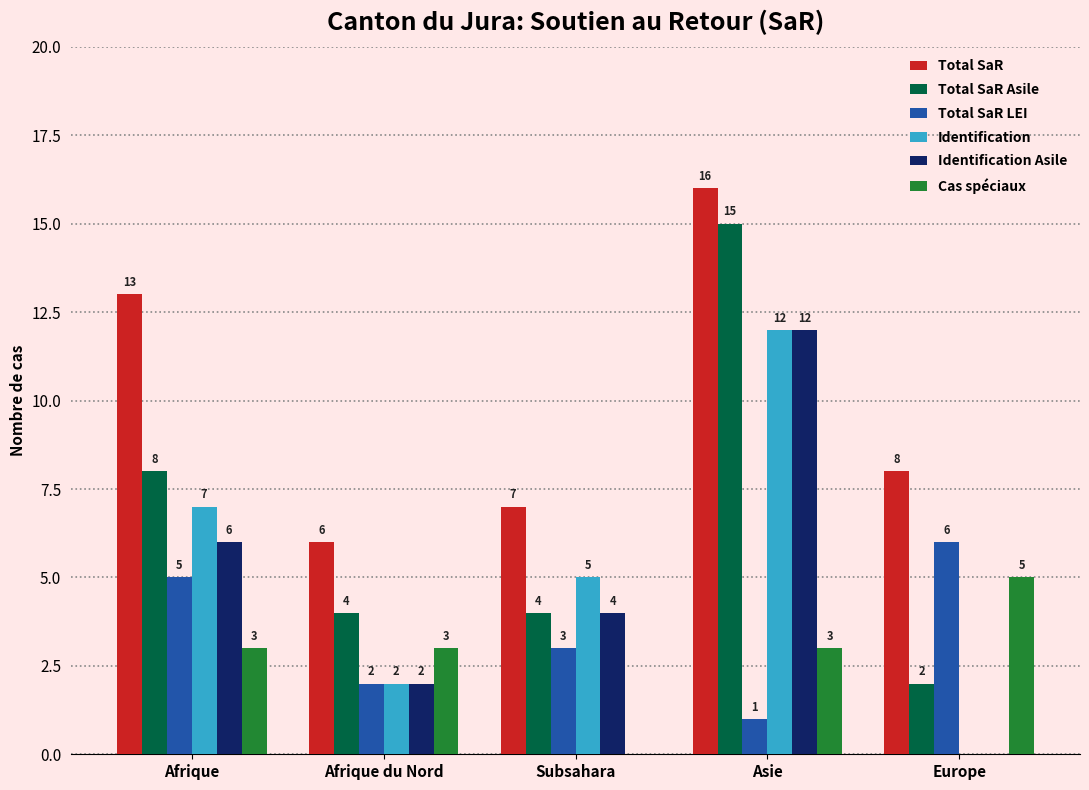

At which label does Total SaR Asile first exceed 4?

Afrique